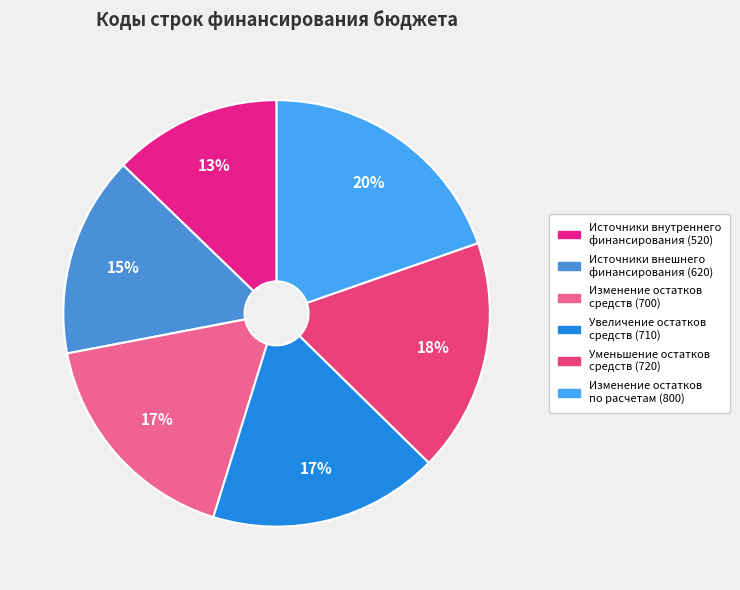

Rank the categories by value from highest to lowest.

Изменение остатков
по расчетам (800), Уменьшение остатков
средств (720), Увеличение остатков
средств (710), Изменение остатков
средств (700), Источники внешнего
финансирования (620), Источники внутреннего
финансирования (520)